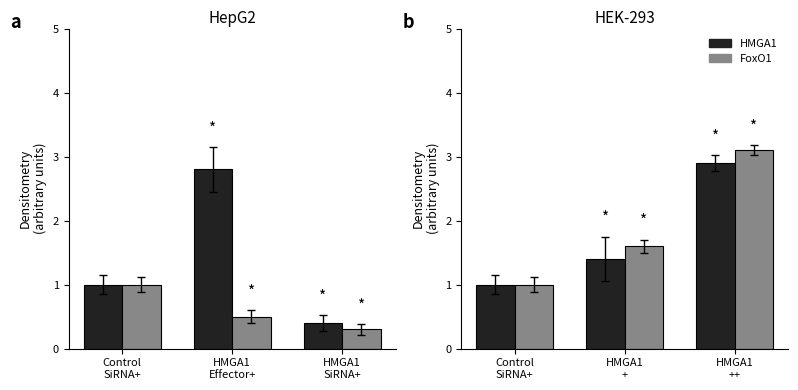

How many HMGA1 values are between 1 and 2?

2